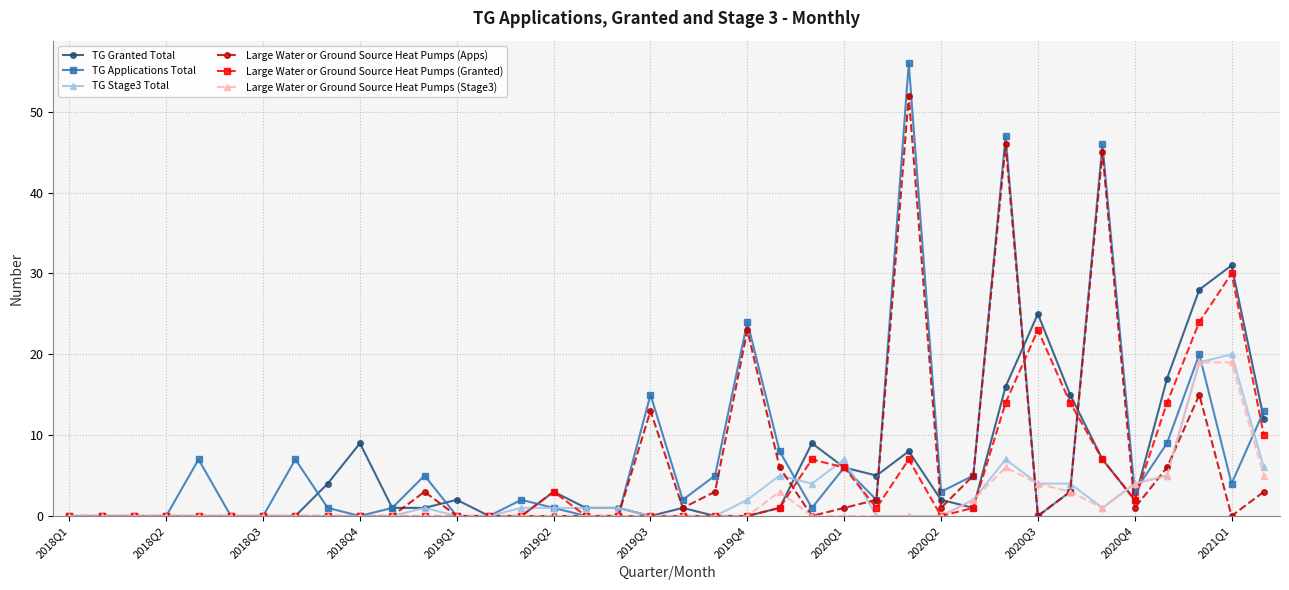

True or false: TG Stage3 Total has more than 0 interior local peaks.

True